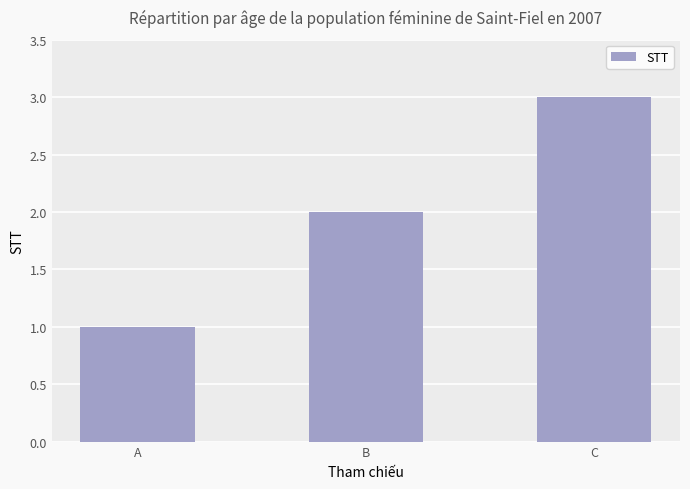

Reading right to left, transcribe all the data shown in this chart.

3	2	1